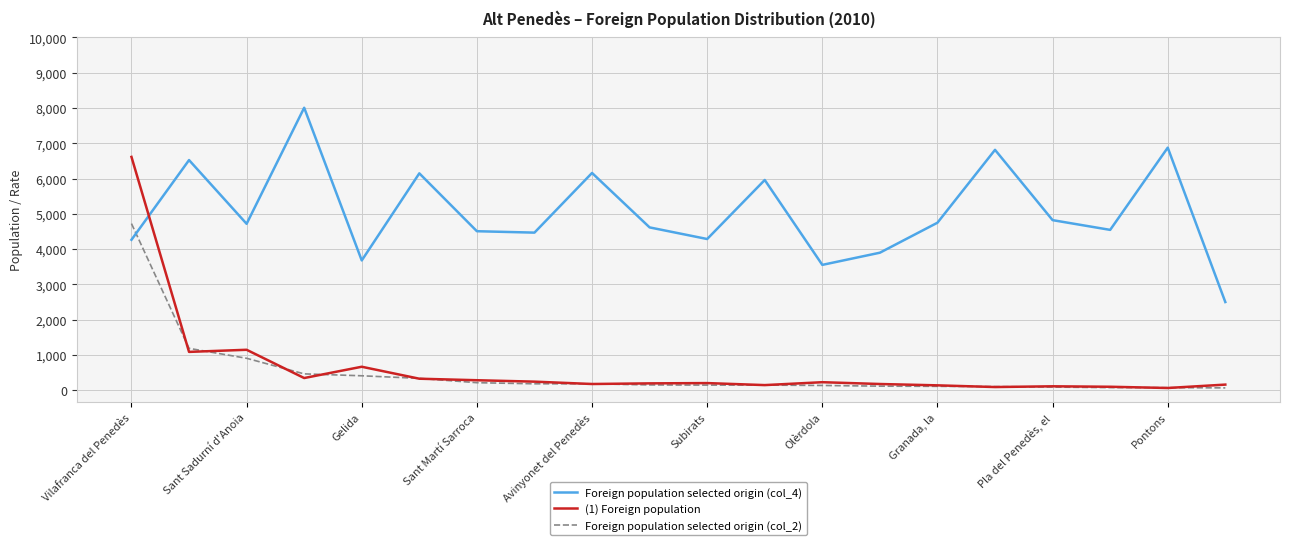

True or false: (1) Foreign population and Foreign population selected origin (col_4) intersect in this chart.

True